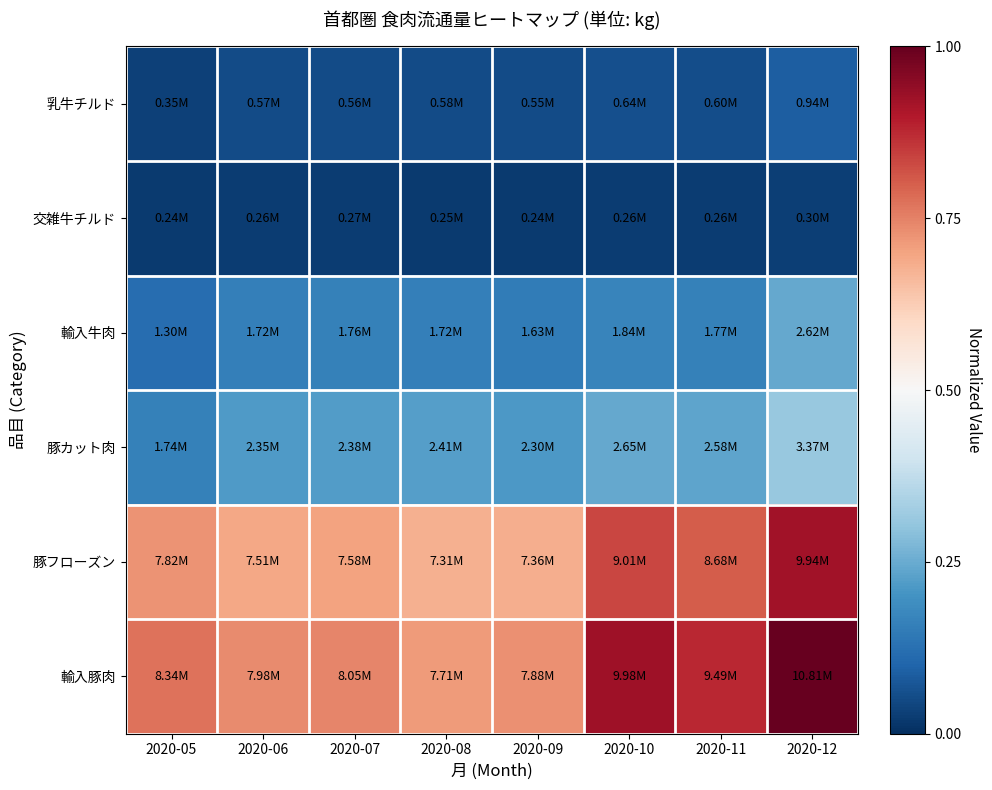

Reading left to right, transcribe all the data shown in this chart.

乳牛チルド: 2020-05=0.0	2020-06=0.1	2020-07=0.1	2020-08=0.1	2020-09=0.1	2020-10=0.1	2020-11=0.1	2020-12=0.1
交雑牛チルド: 2020-05=0.0	2020-06=0.0	2020-07=0.0	2020-08=0.0	2020-09=0.0	2020-10=0.0	2020-11=0.0	2020-12=0.0
輸入牛肉: 2020-05=0.1	2020-06=0.2	2020-07=0.2	2020-08=0.2	2020-09=0.2	2020-10=0.2	2020-11=0.2	2020-12=0.2
豚カット肉: 2020-05=0.2	2020-06=0.2	2020-07=0.2	2020-08=0.2	2020-09=0.2	2020-10=0.2	2020-11=0.2	2020-12=0.3
豚フローズン: 2020-05=0.7	2020-06=0.7	2020-07=0.7	2020-08=0.7	2020-09=0.7	2020-10=0.8	2020-11=0.8	2020-12=0.9
輸入豚肉: 2020-05=0.8	2020-06=0.7	2020-07=0.7	2020-08=0.7	2020-09=0.7	2020-10=0.9	2020-11=0.9	2020-12=1.0